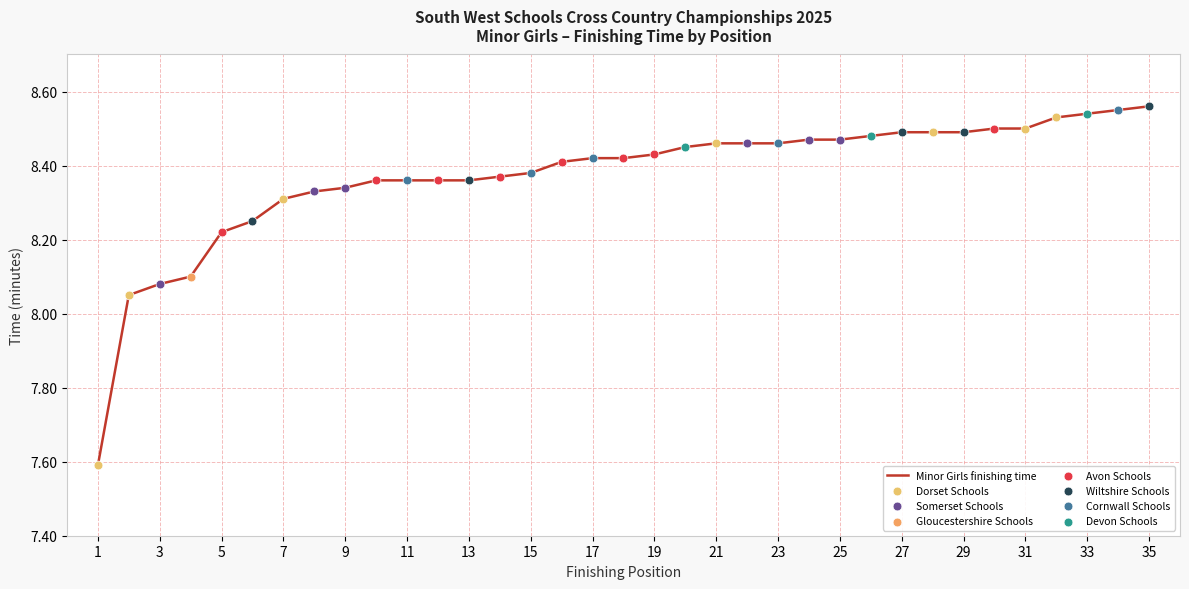

What is the difference between the maximum and minimum values?

1.0